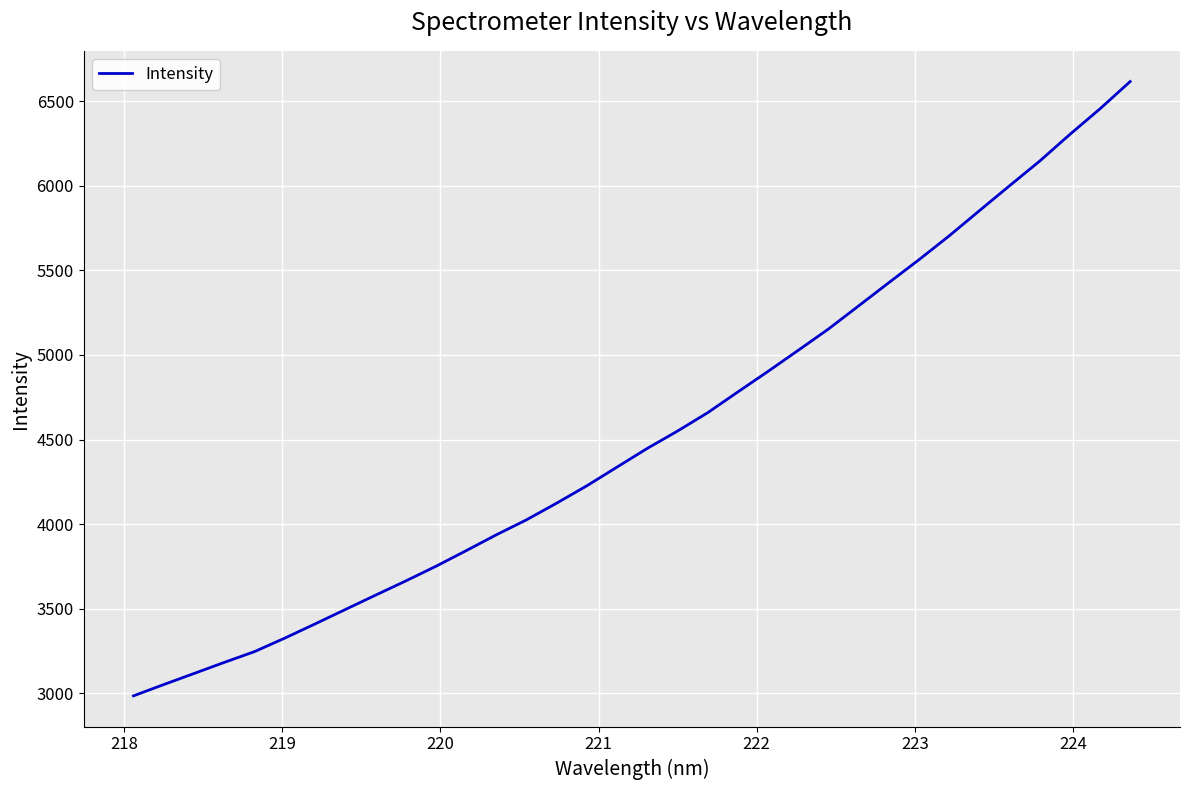

What is the maximum value shown in the chart?

6615.4